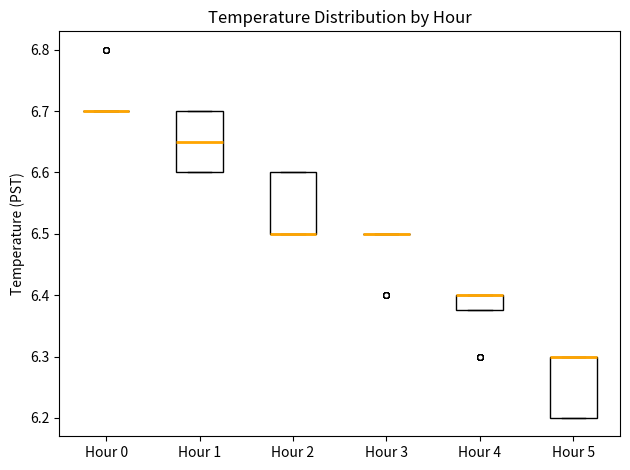

Reading left to right, read every box against the y-axis: the position of its median line, the range the box covers, and the ends of its whiskers. The values are not printed on the chart, so give them approximately, as read against the axis.

Hour 0: box collapsed to a line at 6.70, whiskers 6.70 to 6.70
Hour 1: median 6.65, box 6.60 to 6.70, whiskers 6.60 to 6.70
Hour 2: median 6.50 (drawn on the box's lower edge), box 6.50 to 6.60, whiskers 6.50 to 6.60
Hour 3: box collapsed to a line at 6.50, whiskers 6.50 to 6.50
Hour 4: median 6.40 (drawn on the box's upper edge), box 6.38 to 6.40, whiskers 6.38 to 6.40
Hour 5: median 6.30 (drawn on the box's upper edge), box 6.20 to 6.30, whiskers 6.20 to 6.30